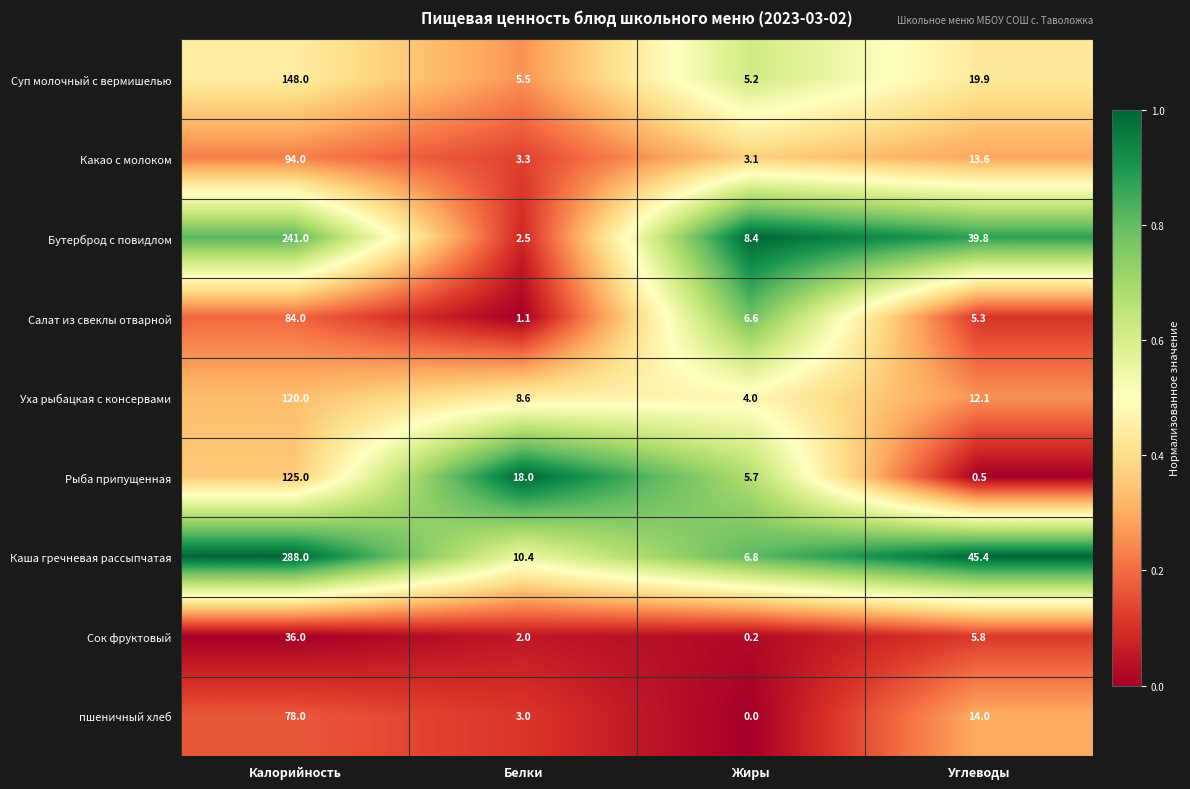

Which category has the highest value across all series?

Калорийность